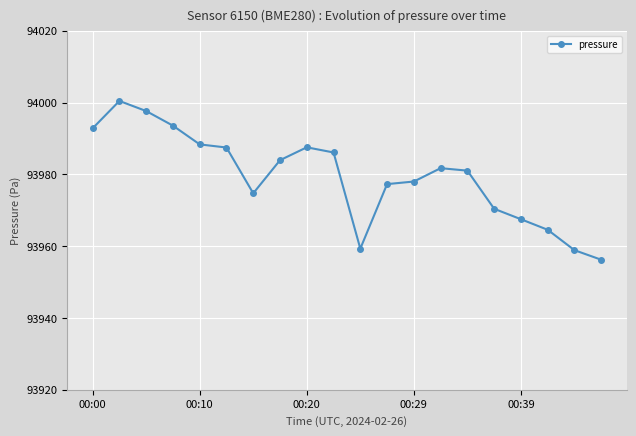

What is the smallest value displayed?

93956.2